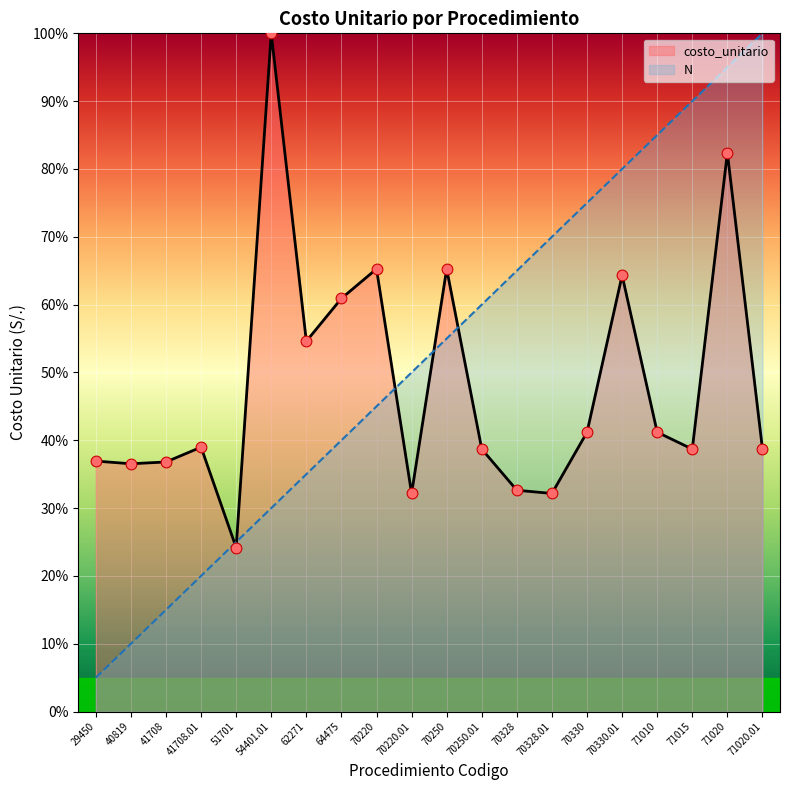

At which category is the sum across all series the highest?

71020